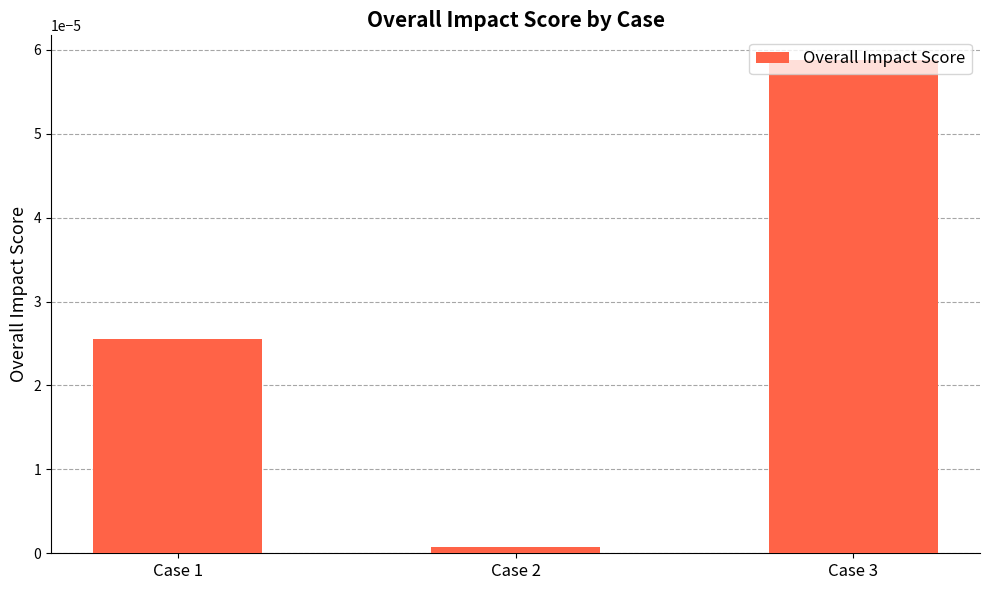

List the labels in order of value, largest first.

Case 3, Case 1, Case 2